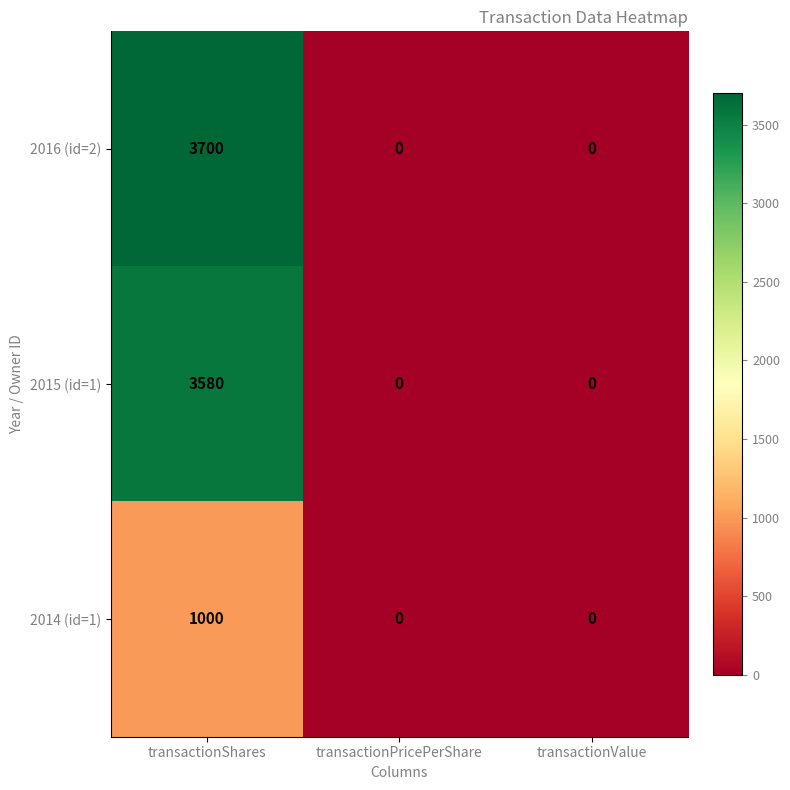

At how many categories does at least one series exceed 2049?

1